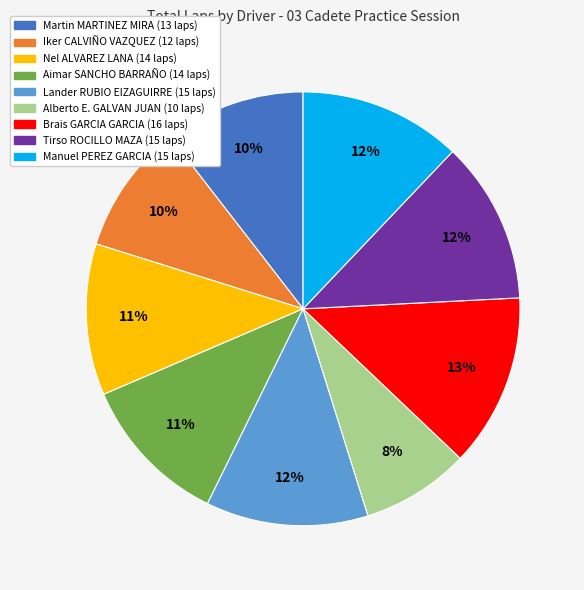

The Alberto E. GALVAN JUAN slice represents 8% of the pie. True or false?

True